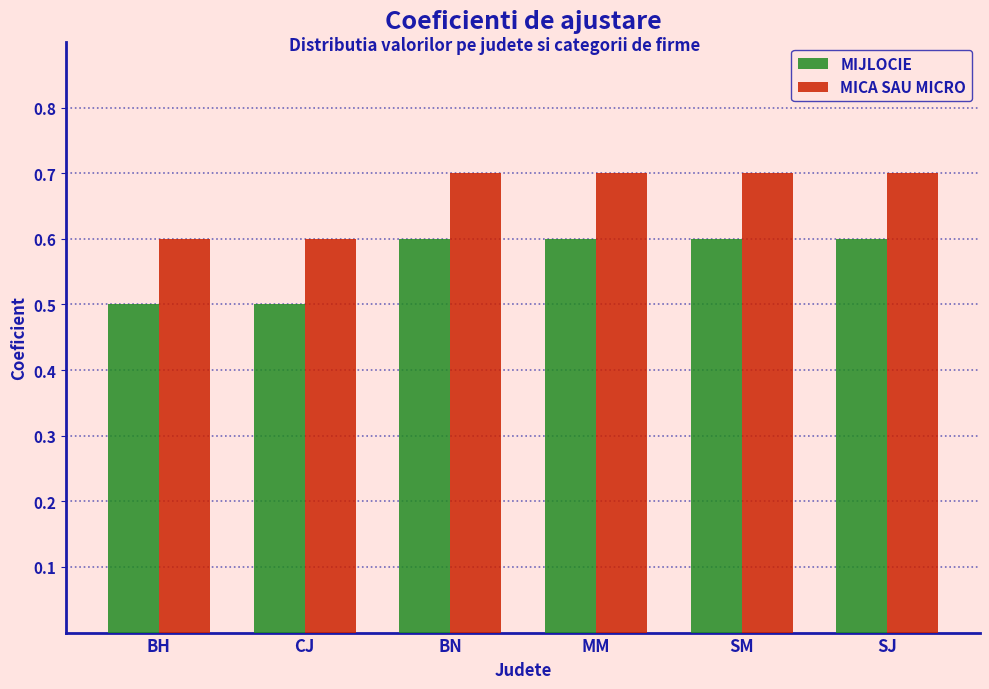

Reading left to right, what are all the values shown in this chart?

MIJLOCIE: BH=0.5	CJ=0.5	BN=0.6	MM=0.6	SM=0.6	SJ=0.6
MICA SAU MICRO: BH=0.6	CJ=0.6	BN=0.7	MM=0.7	SM=0.7	SJ=0.7